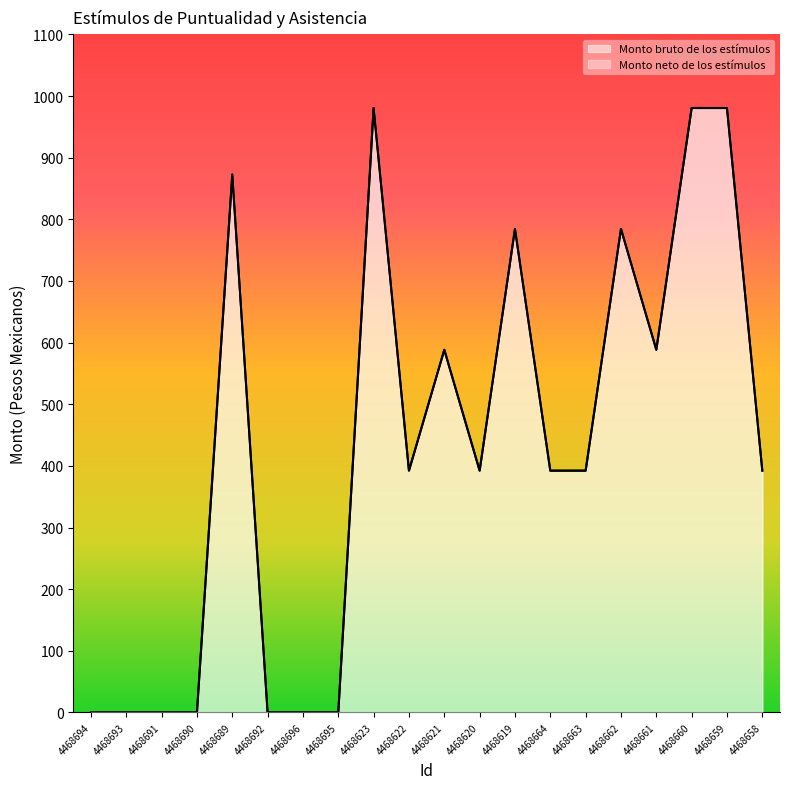

Is it true that Monto bruto de los estímulos equals 99.5 at 4468658?

False